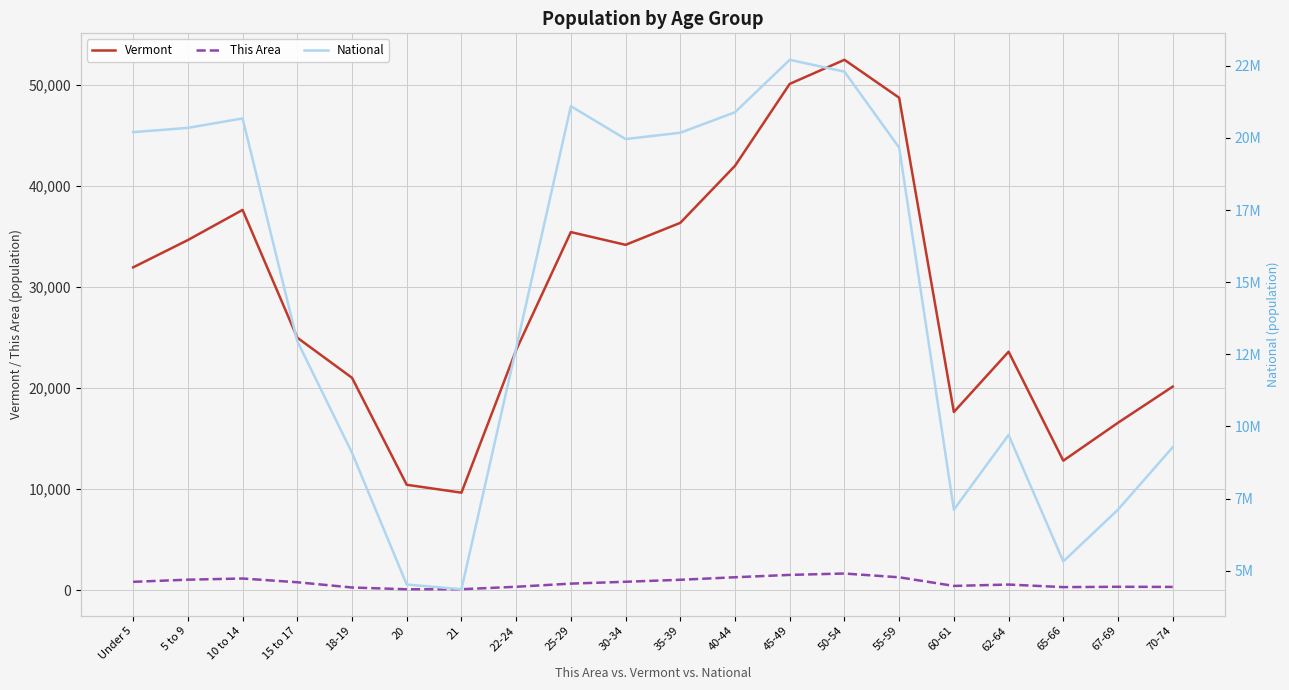

True or false: This Area has a value of 142 at 67-69.

False